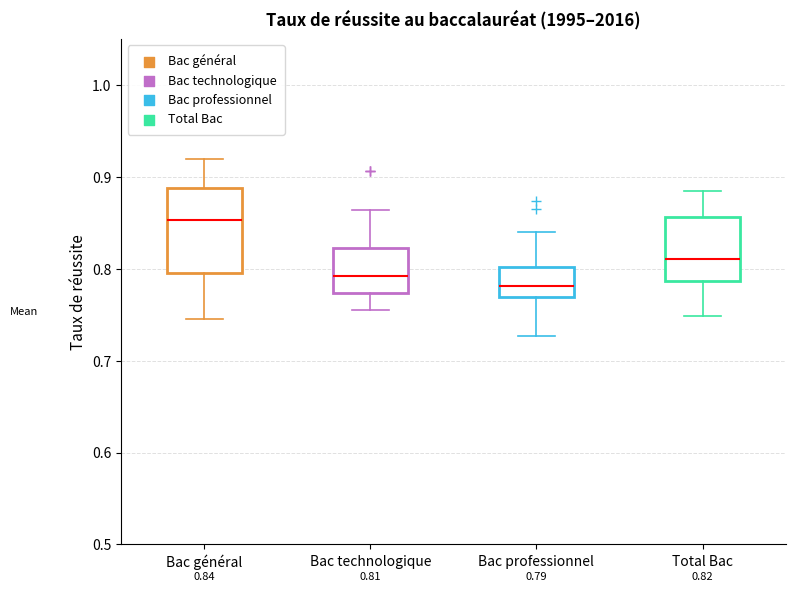

Comparing the boxes themselves (not the whiskers), which one is the tallest?

Bac général